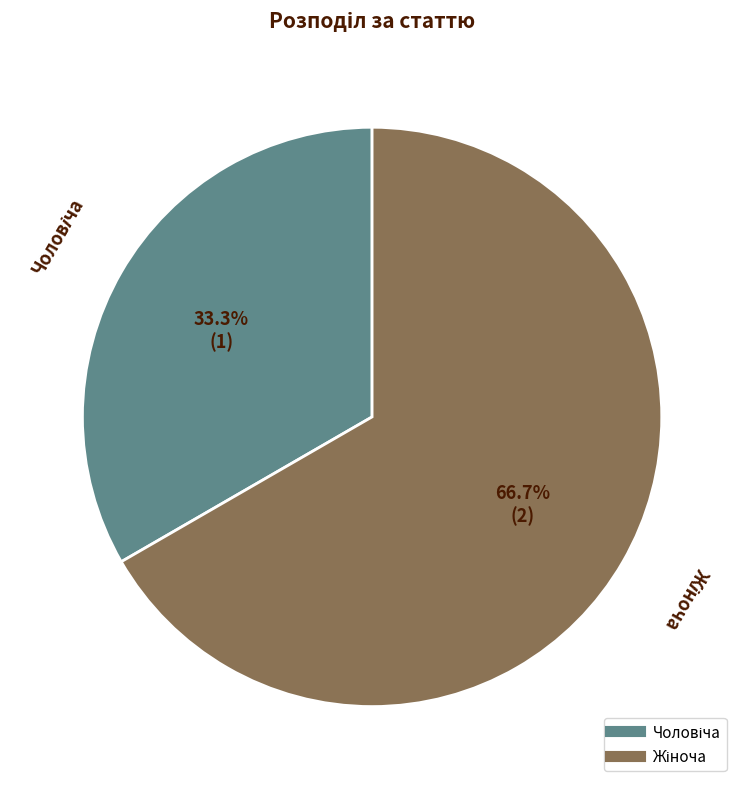

Is there any slice that represents more than half of the pie?

Yes